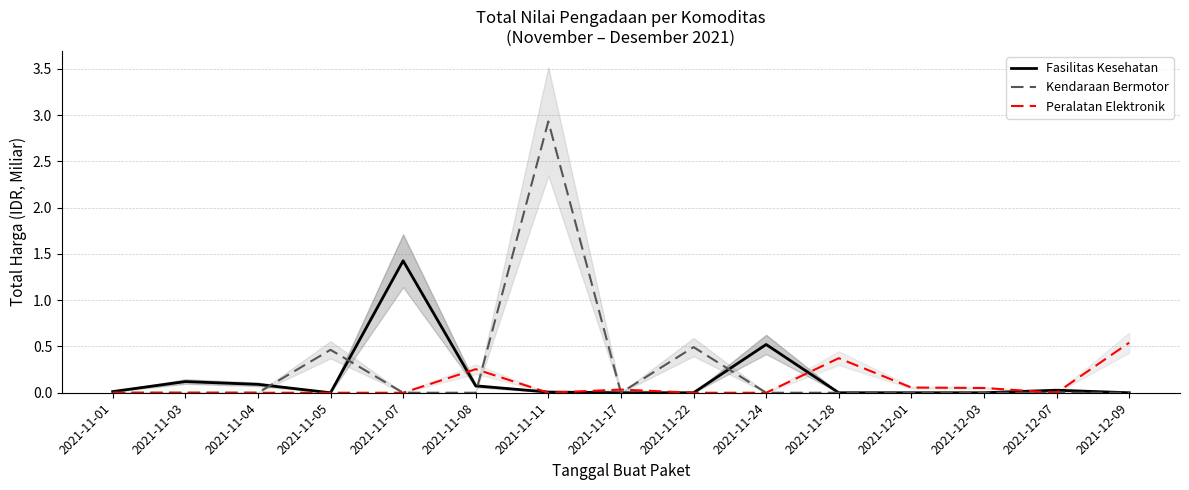

What position from the left is 2021-12-01?

12